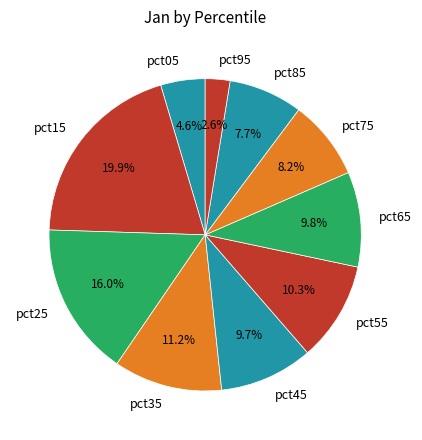

Which has a higher value, pct65 or pct95?

pct65